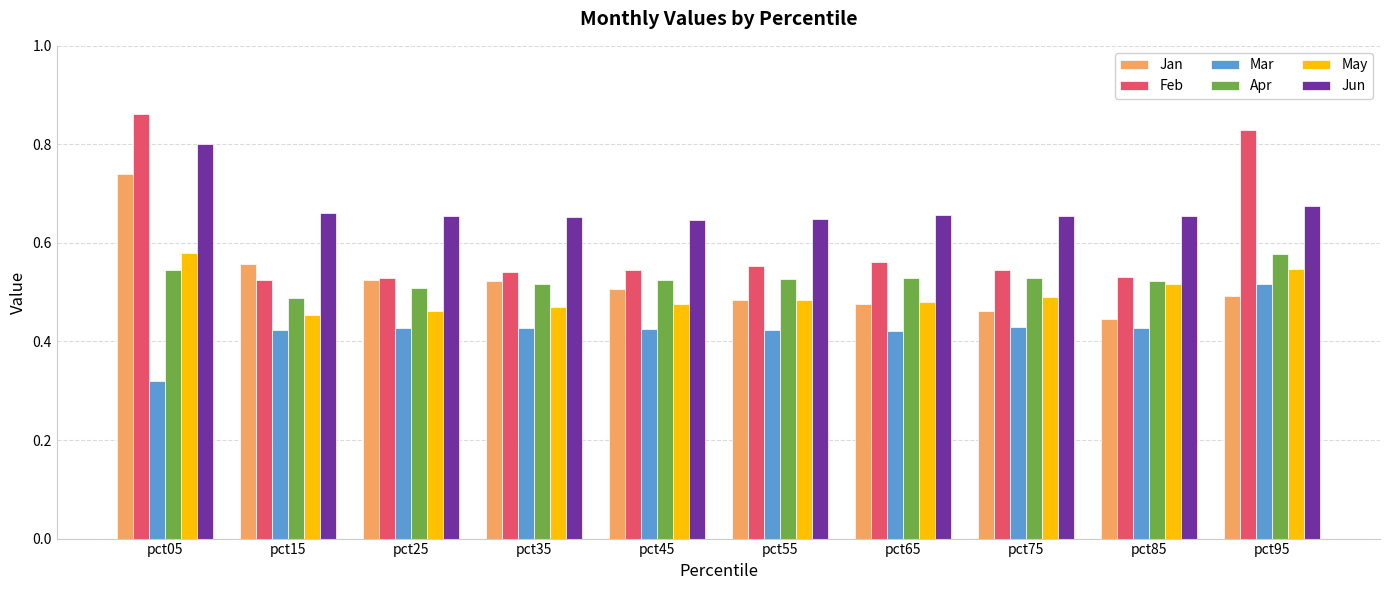

What is the total value across all series at pct15?

3.1